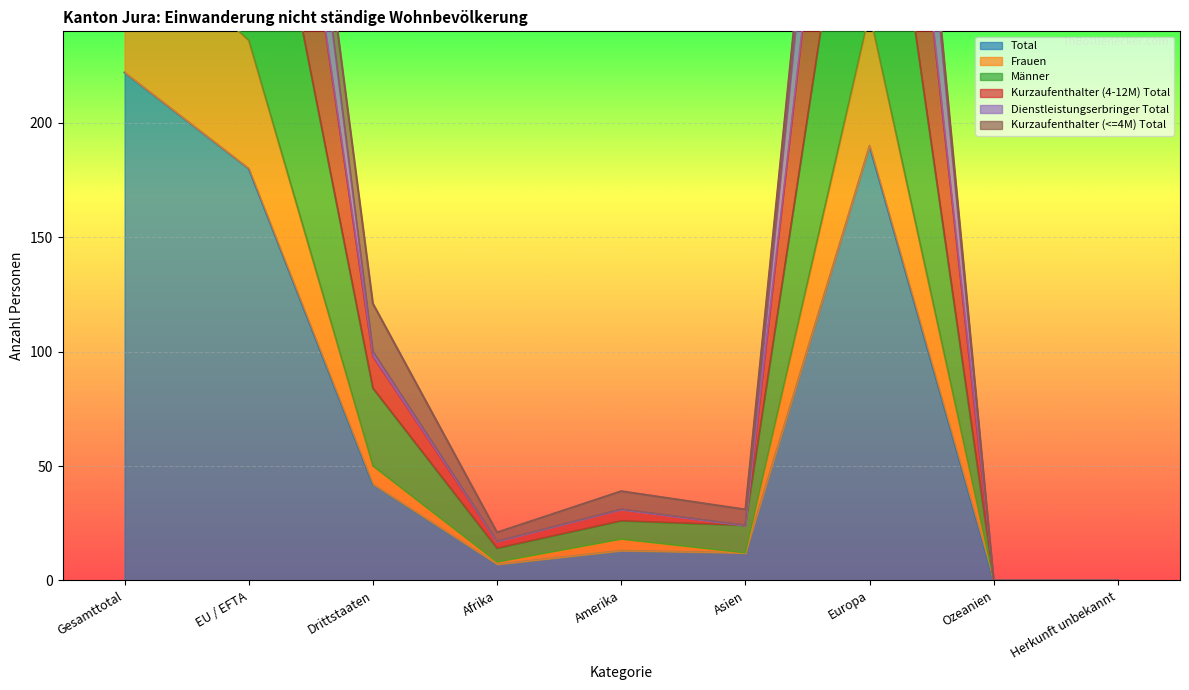

Does the chart display data point markers on the line(s)?

No